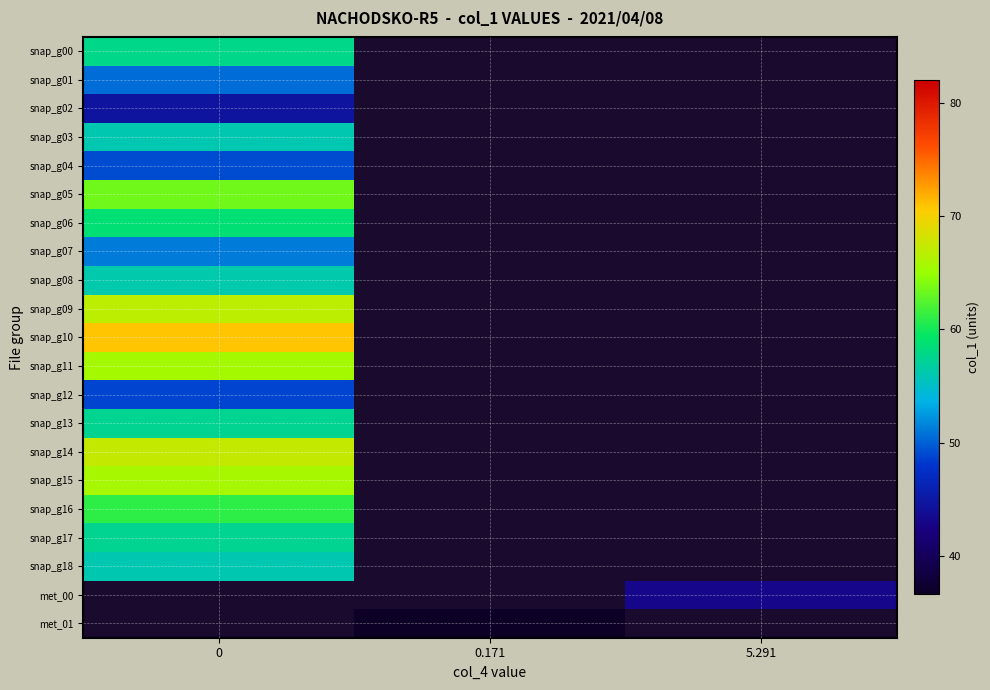

The value of met_00 at 5.291 is 43.0. True or false?

True